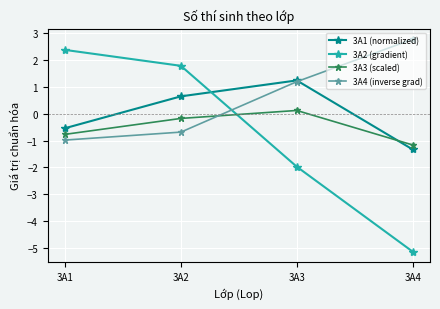

True or false: 3A3 (scaled) and 3A2 (gradient) cross at least once.

True